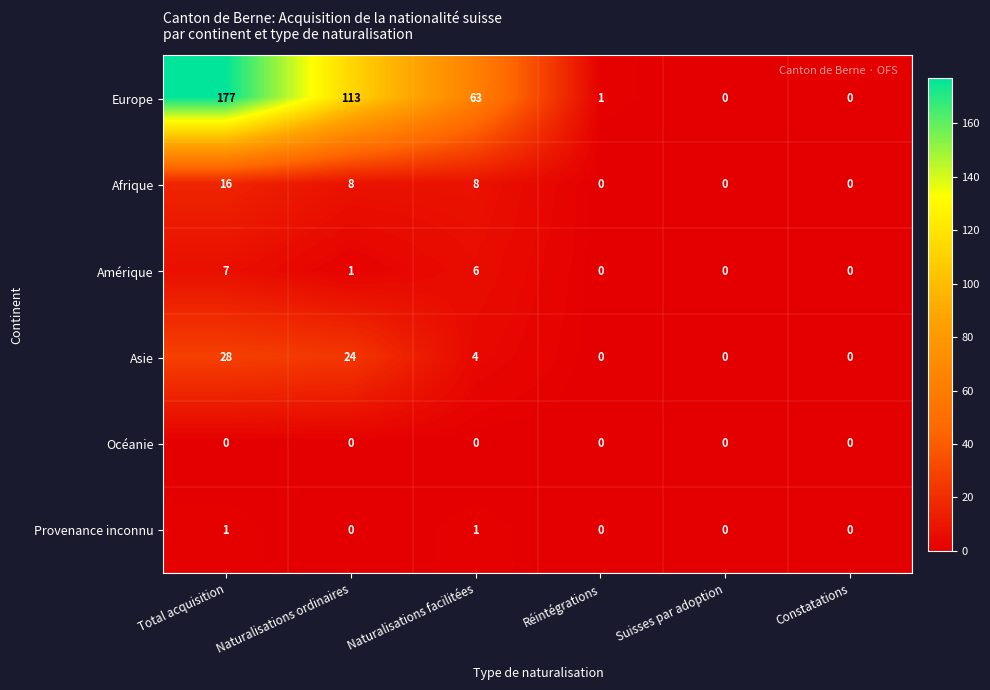

Rank the series by their maximum value, from lowest to highest.

Océanie, Provenance inconnu, Amérique, Afrique, Asie, Europe